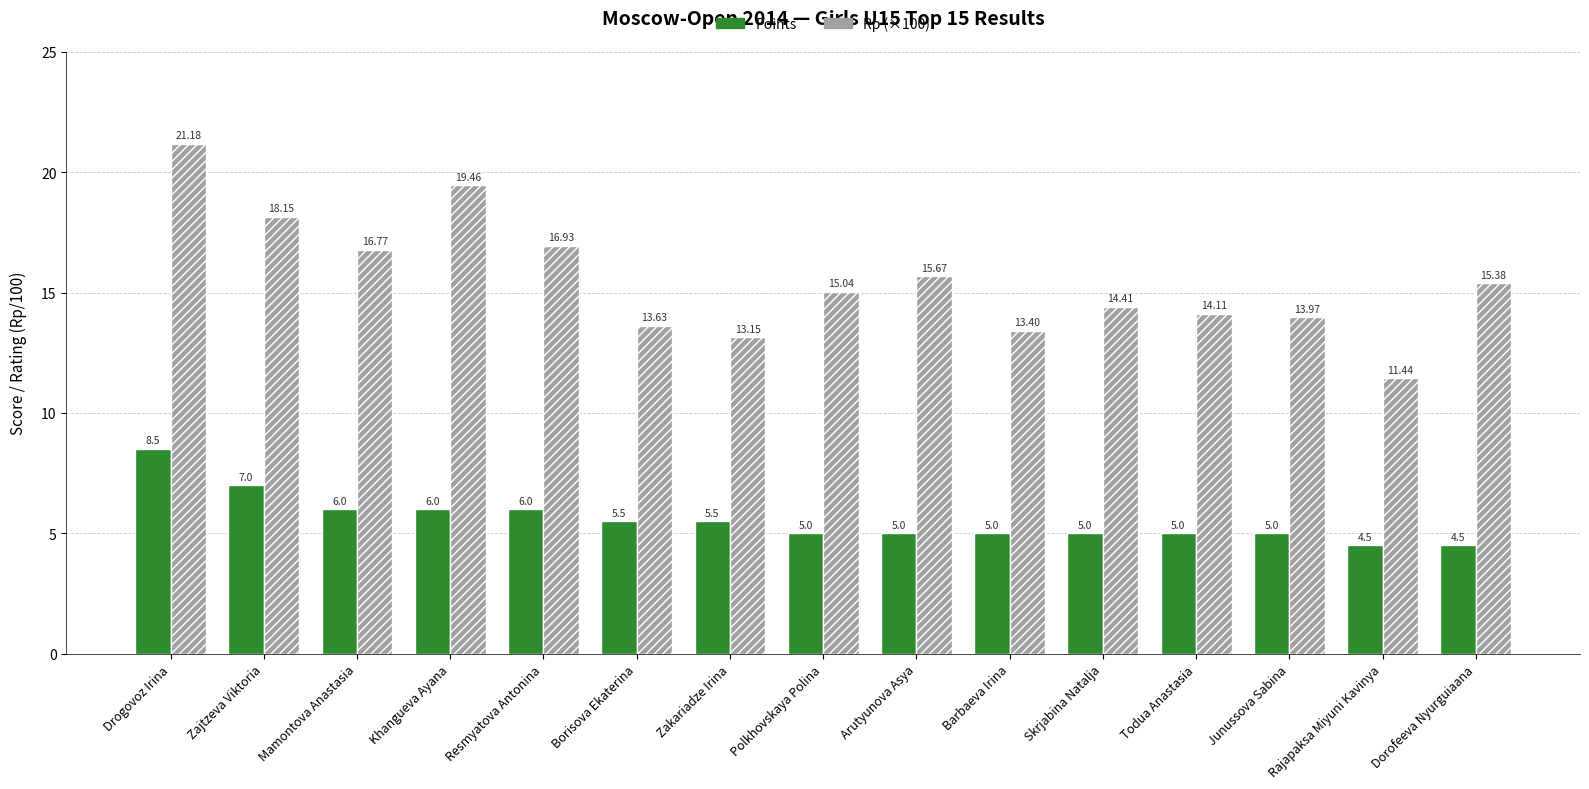

List the series in order of their overall mean, highest first.

Rp (×100), Points